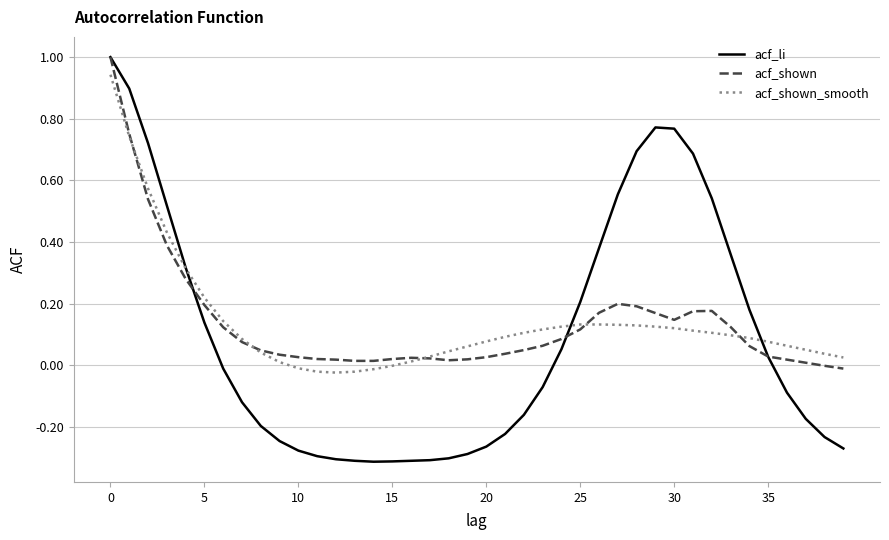

At how many categories does at least one series exceed 0?

40